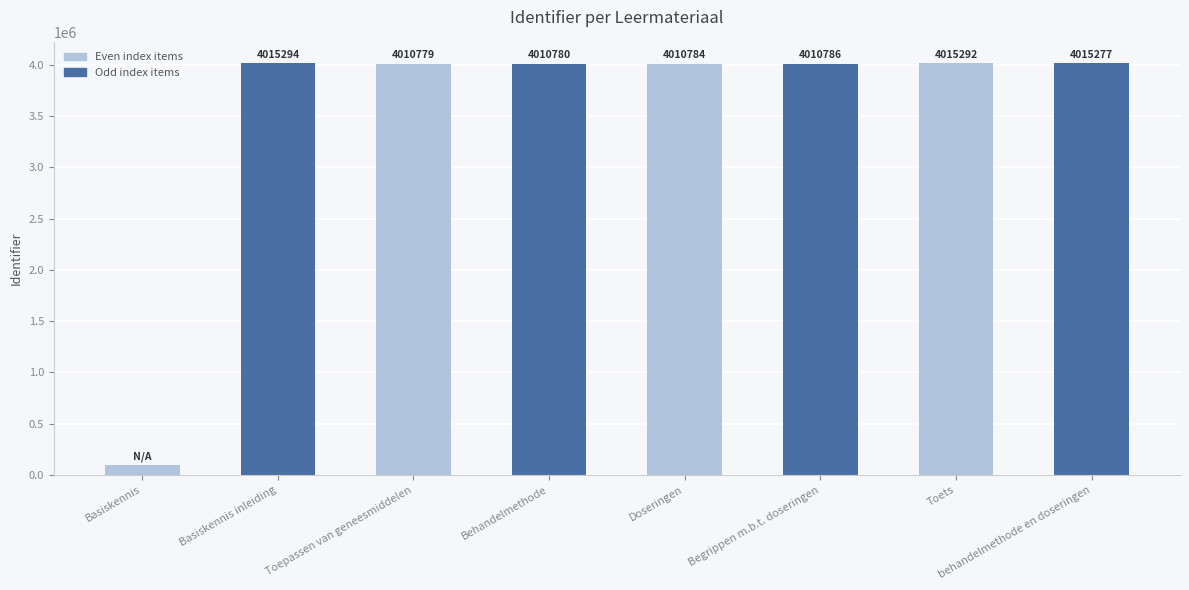

Which category has the lowest value across all series?

Basiskennis